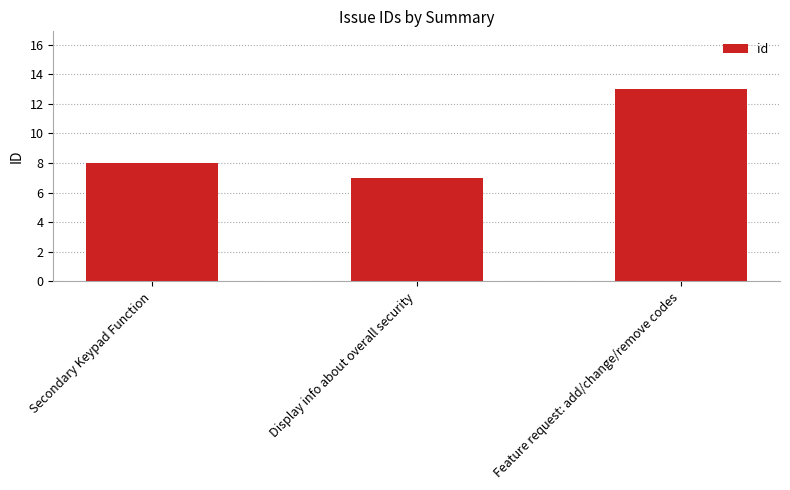

What is the value of the 3rd bar from the left?

13